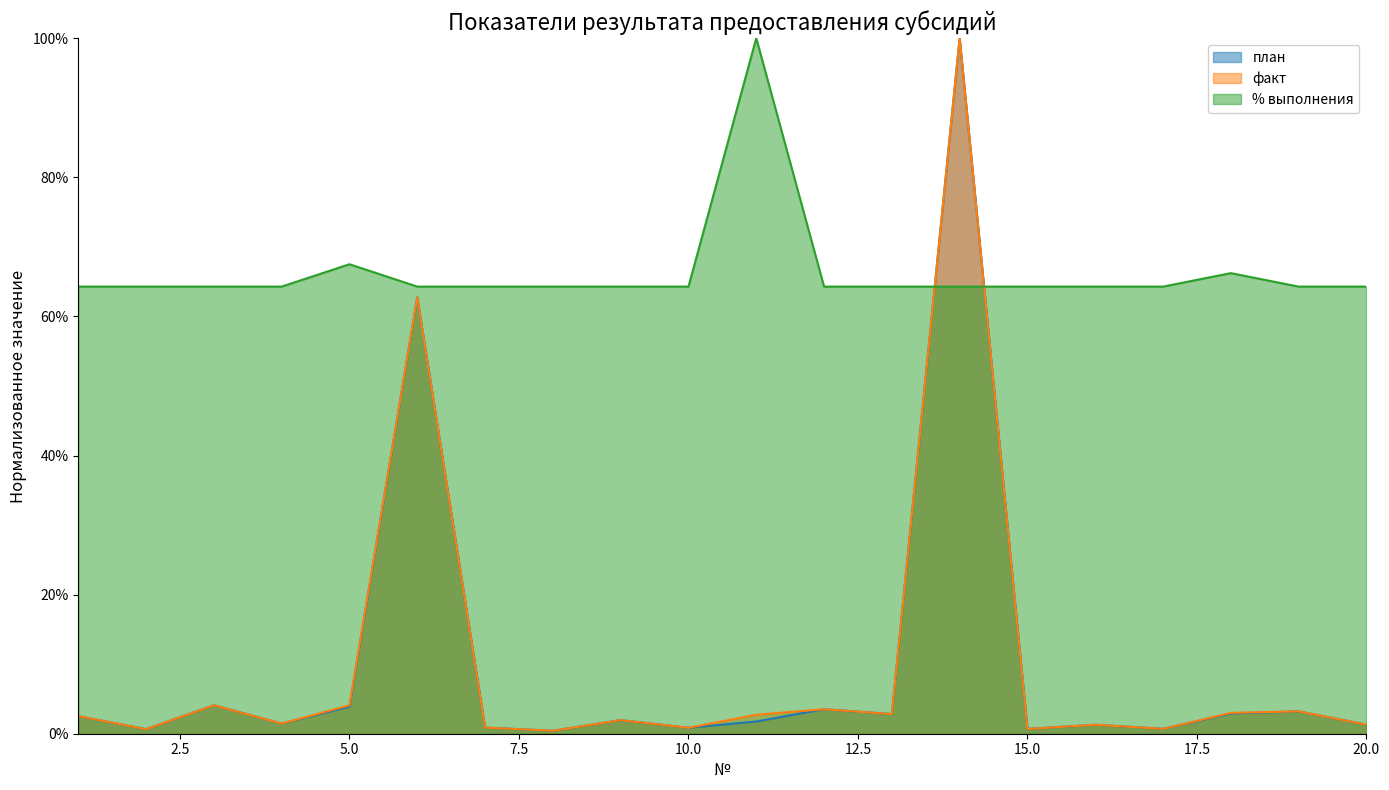

Where is the first local minimum for план?

2